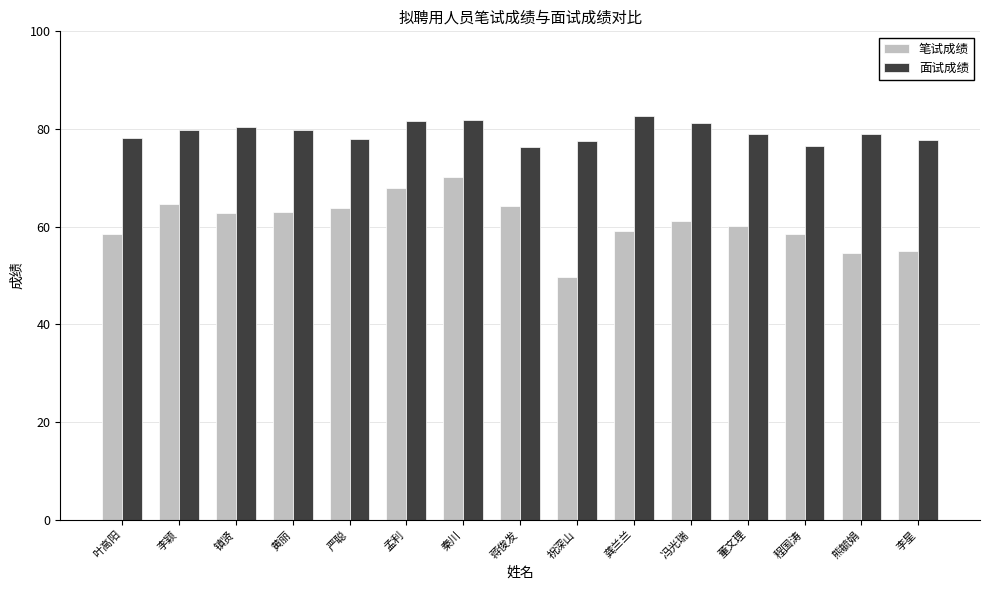

What is the maximum value shown in the chart?

82.6